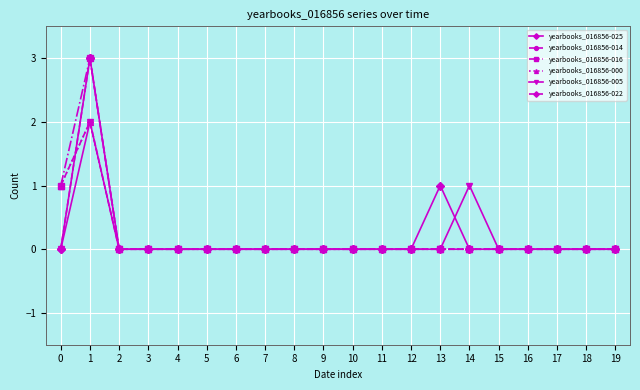

How many yearbooks_016856-000 values are between 0 and 1?

19